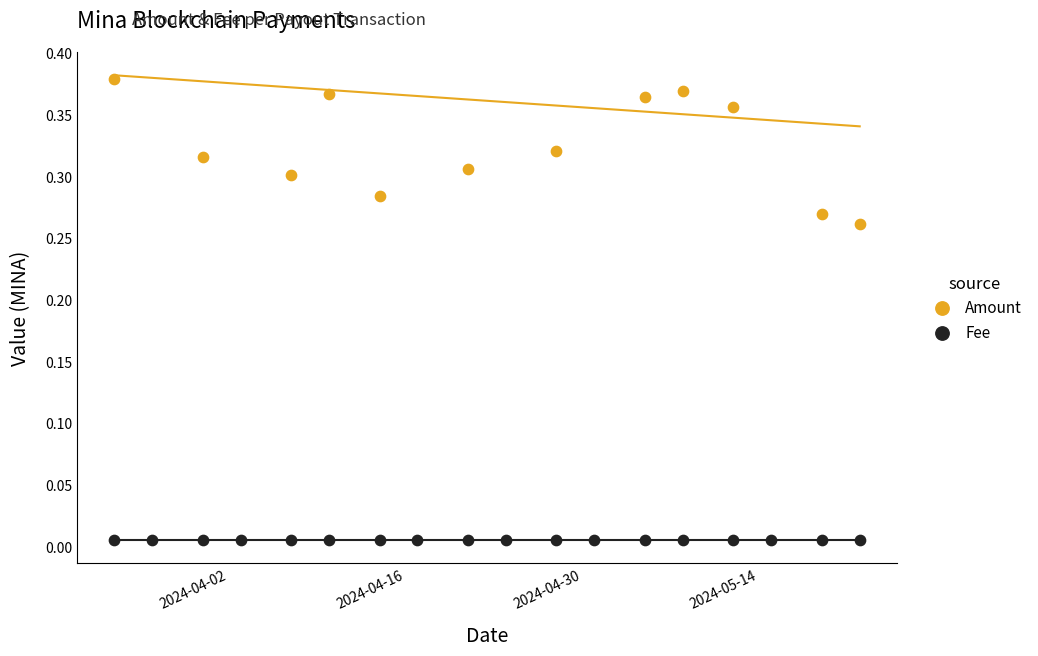

At how many categories does at least one series exceed 0?

18